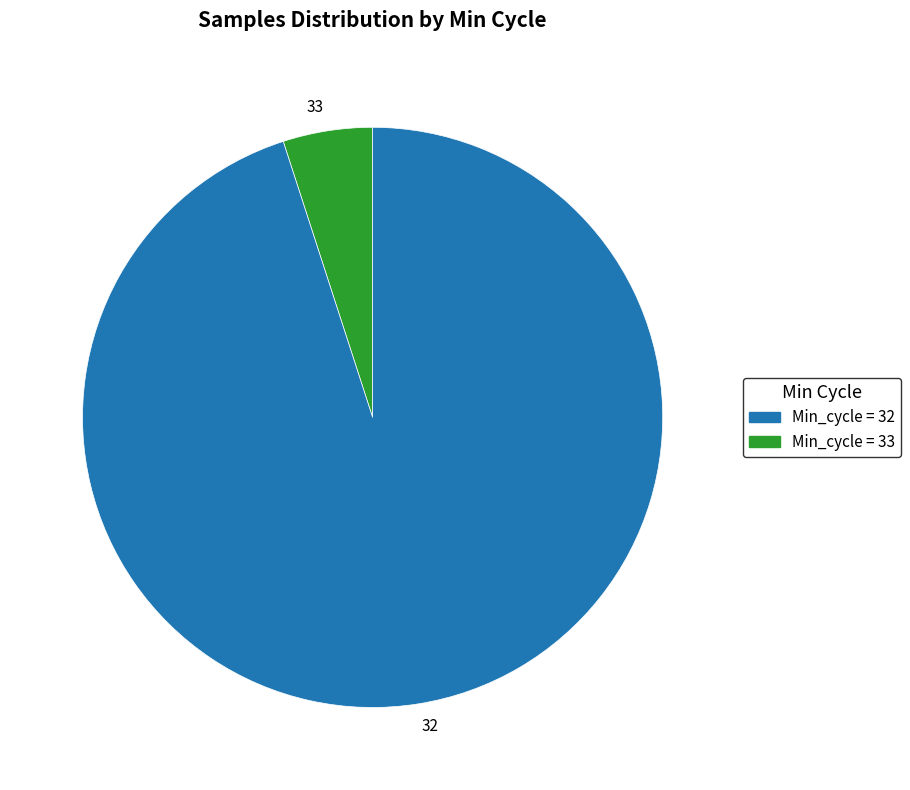

Which category has the smallest portion of the pie?

33